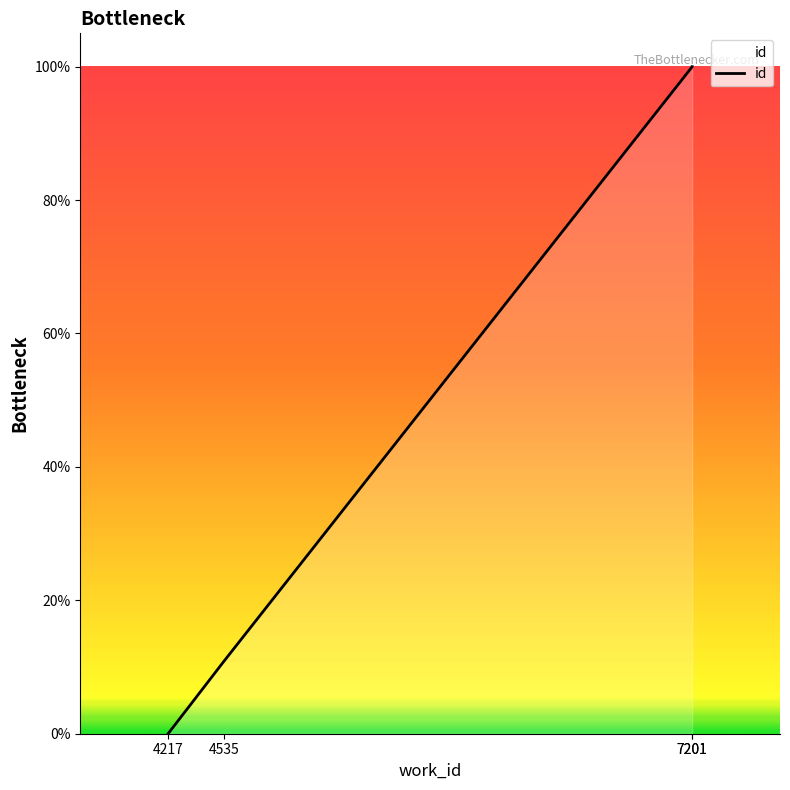

What is the difference between the maximum and minimum values?

100.0